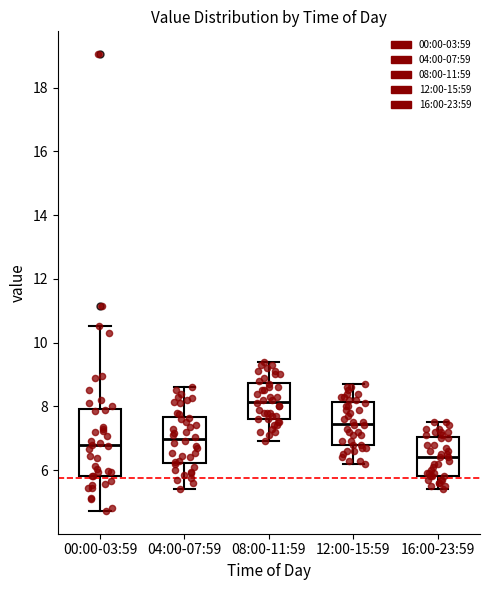

Where is the upper edge of the box for 00:00-03:59 on the y-axis? The values are not printed on the chart, so give them approximately, as read against the axis.

8.0